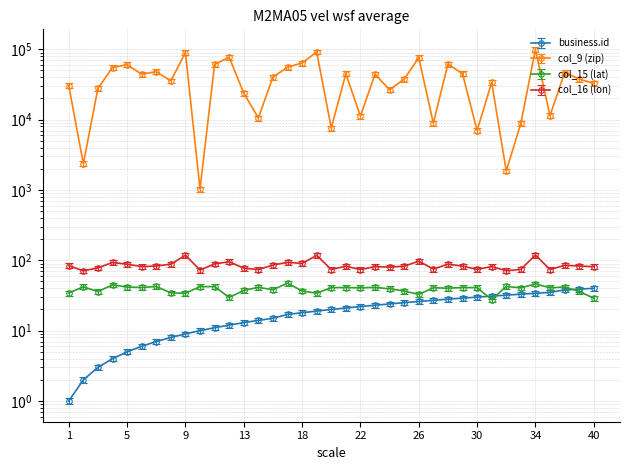

Where is the first local minimum for col_15_lat?

3